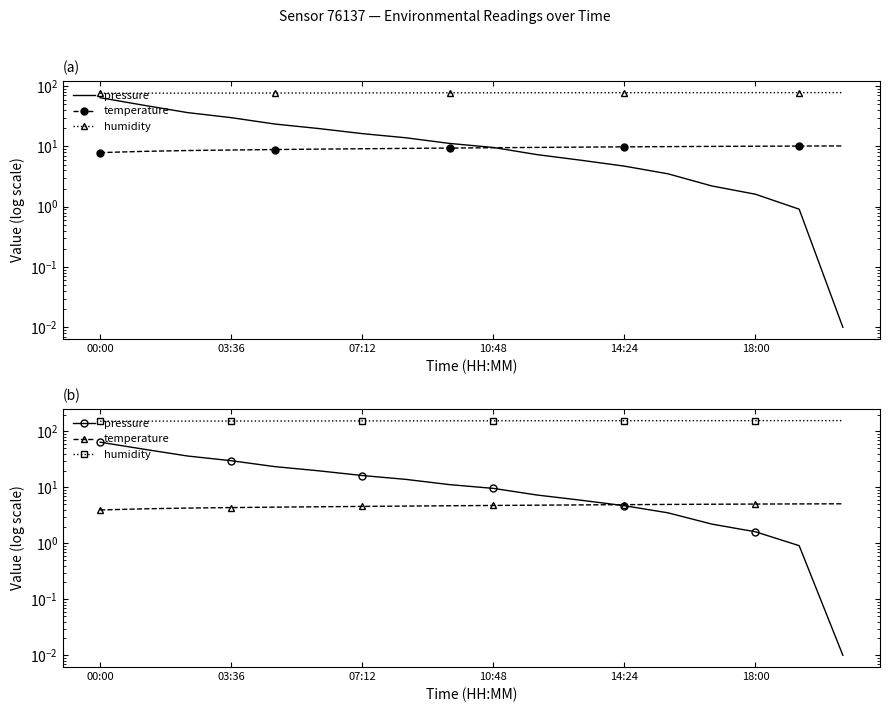

True or false: temperature has a value of 5.0 at 18:00.

True